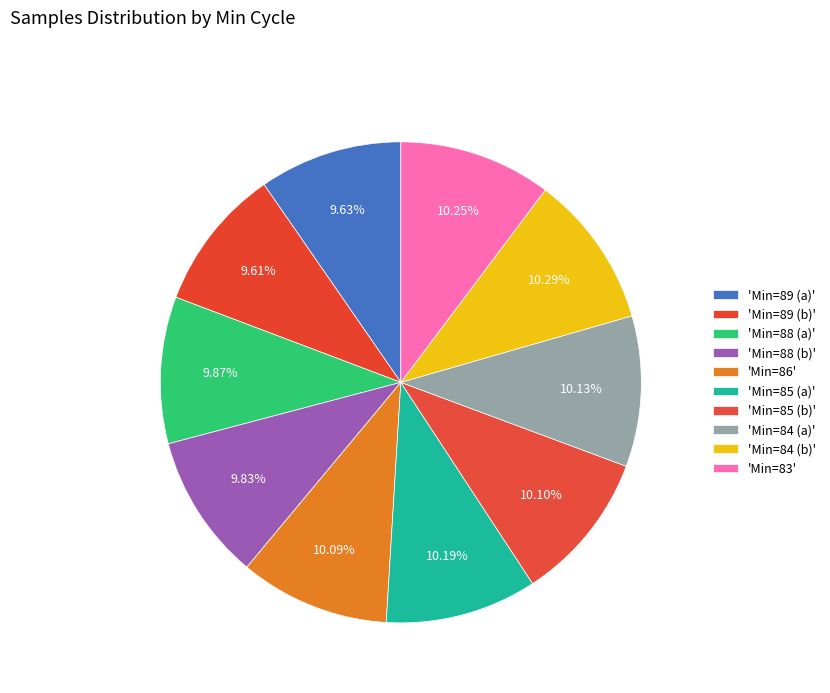

How many slices are in this pie chart?

10